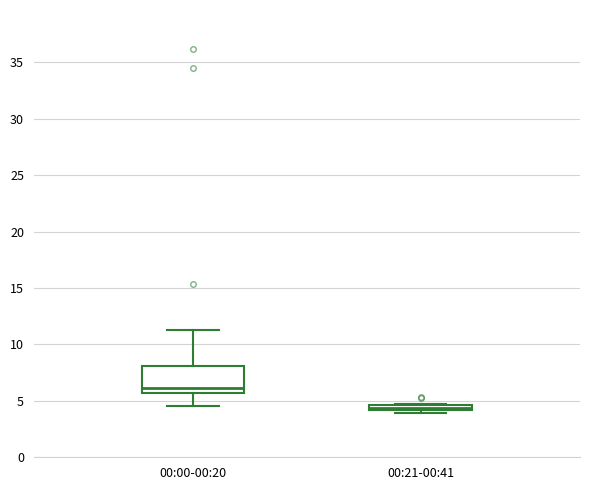

Which box has the lowest median line?

00:21-00:41